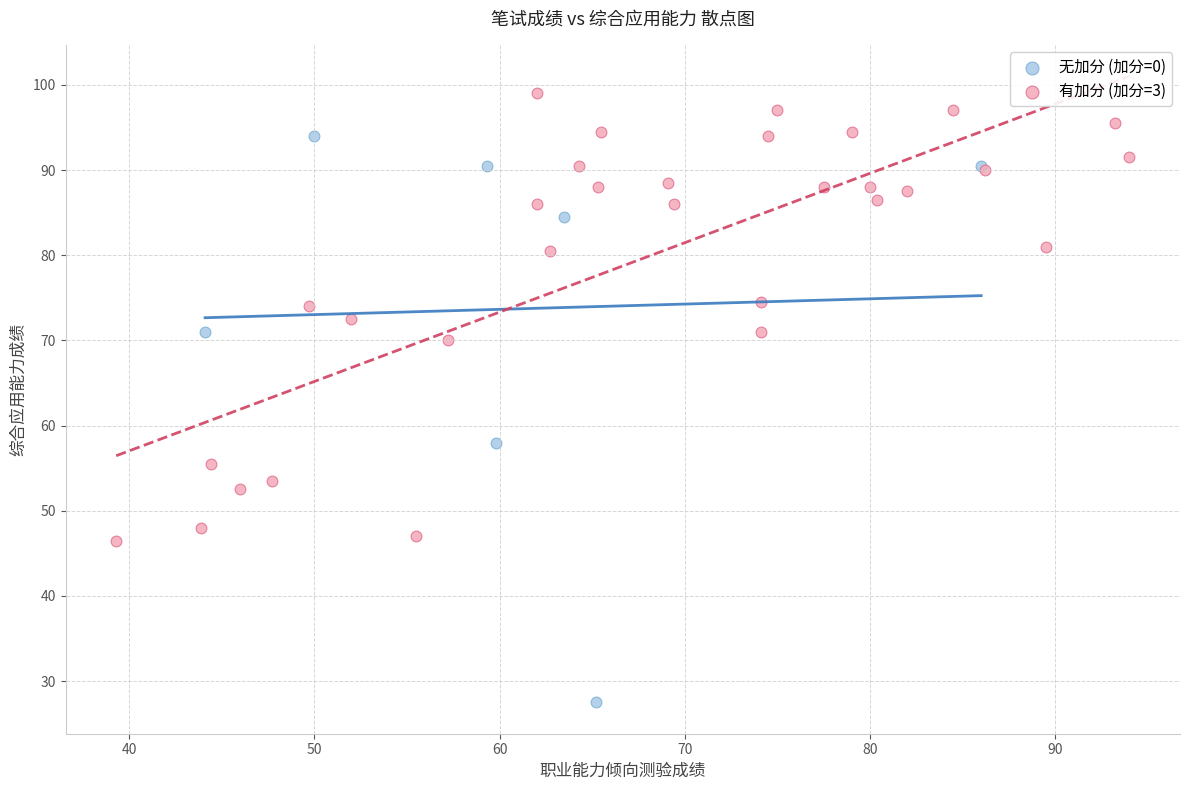

Which series reaches the minimum Y coordinate?

无加分 (加分=0)